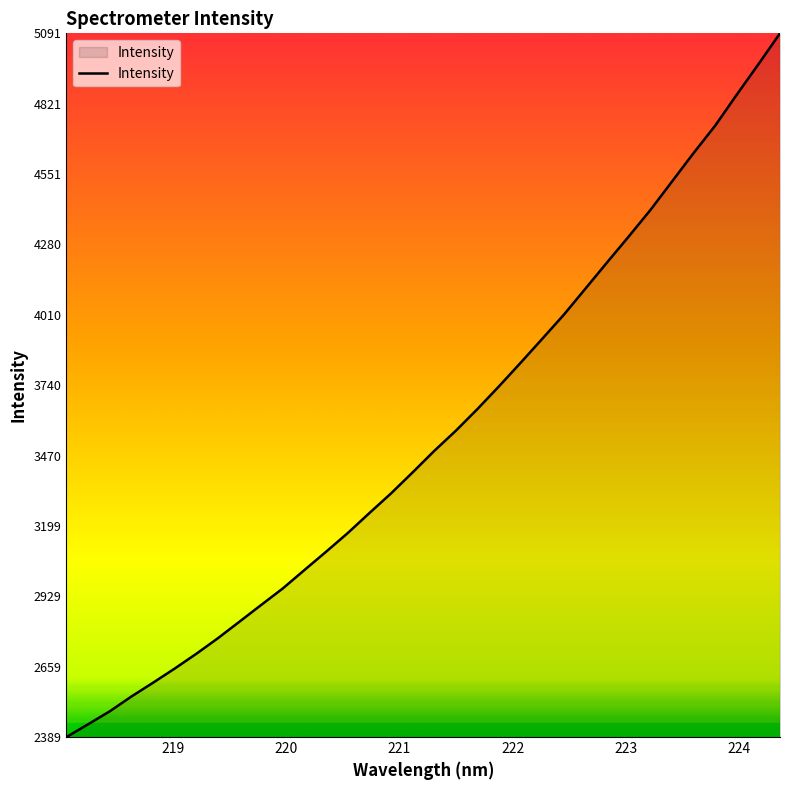

How many values are below 3487?

17